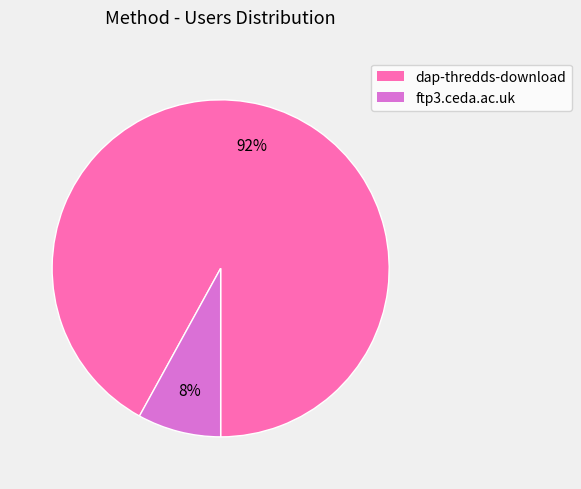

To the nearest percent, what is the combined percentage of ftp3.ceda.ac.uk and dap-thredds-download?

100%